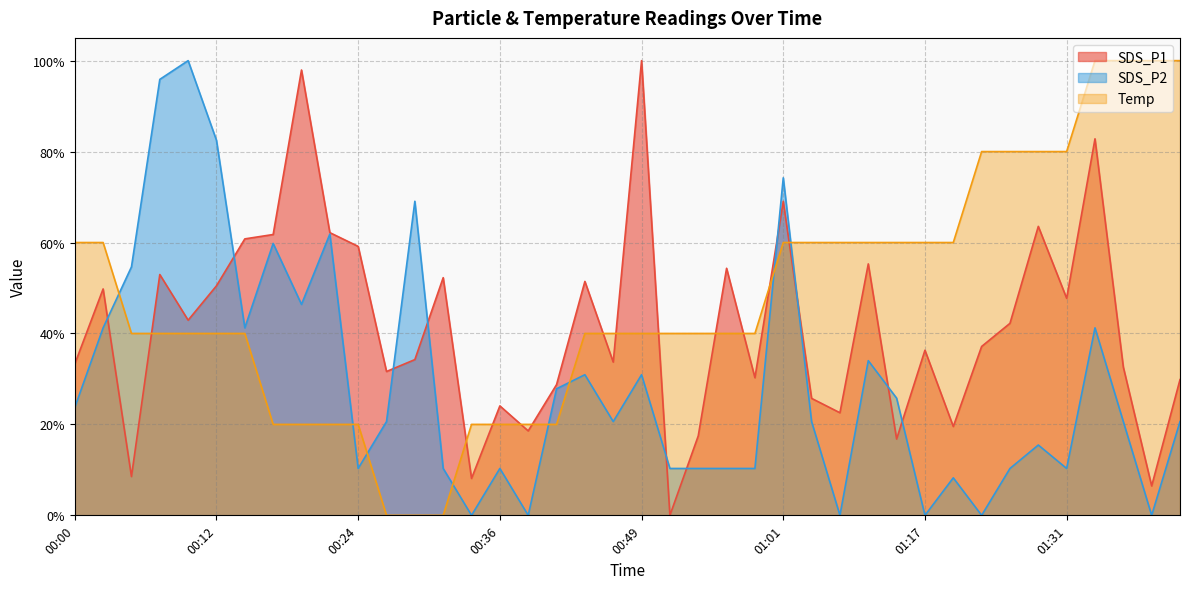

How many positive values does the SDS_P2 series have?

34